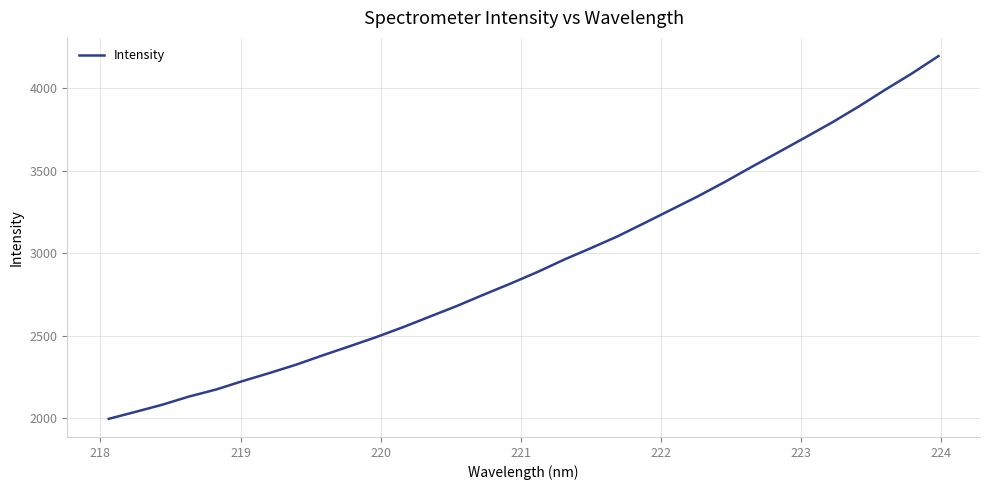

What is the difference between the maximum and minimum values?

2201.5